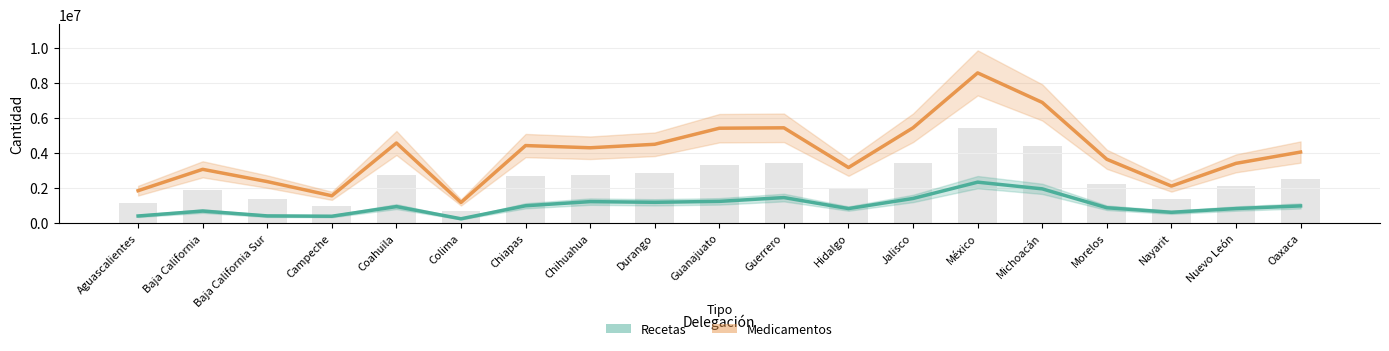

What is the minimum value shown in the chart?

242158